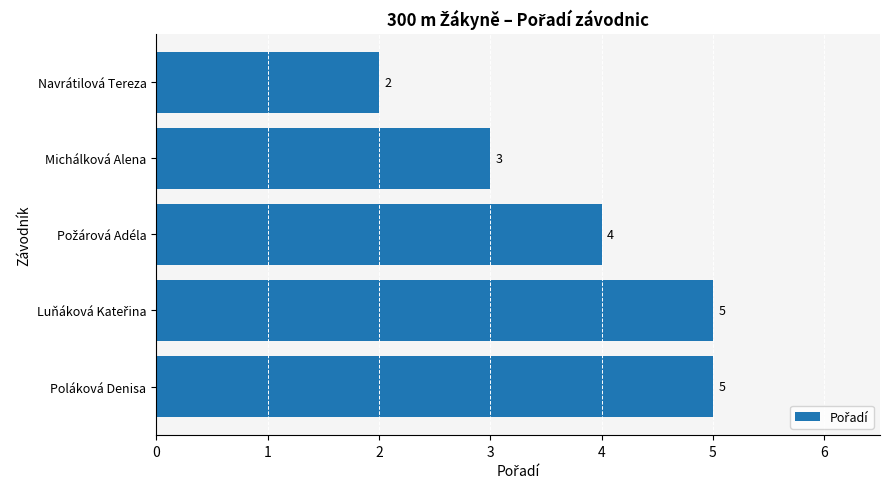

Reading top to bottom, what are all the values shown in this chart?

2	3	4	5	5